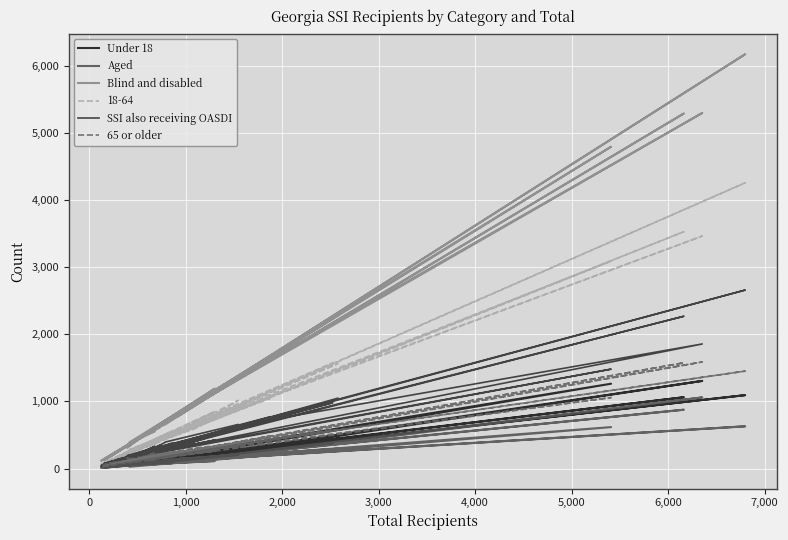

The value of SSI also receiving OASDI at 31 is 114. True or false?

False